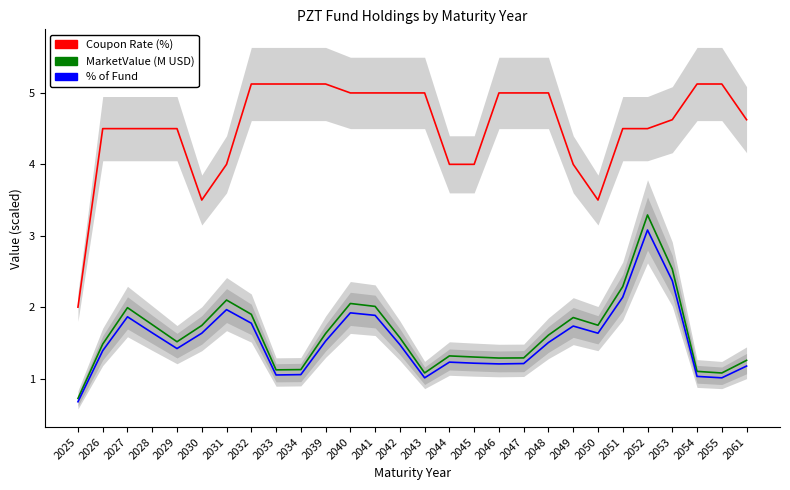

Count the number of data series in this chart.

3